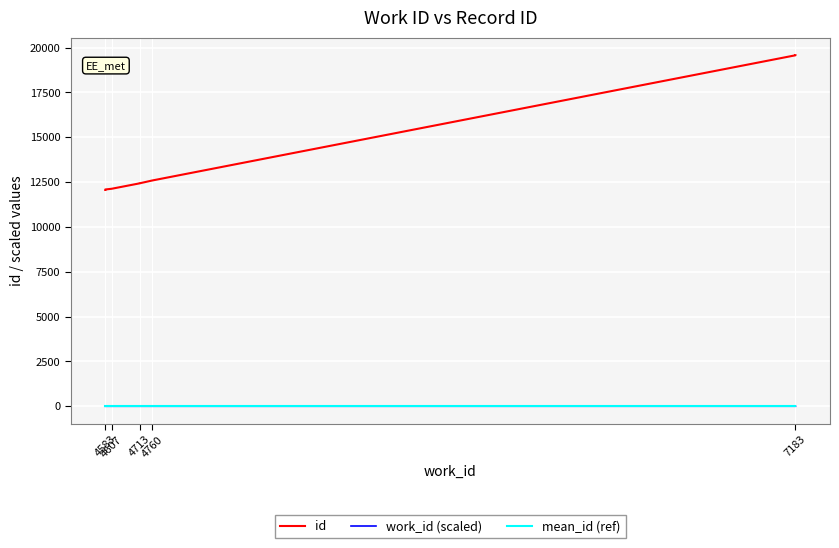

Which series has the widest spread of values?

id